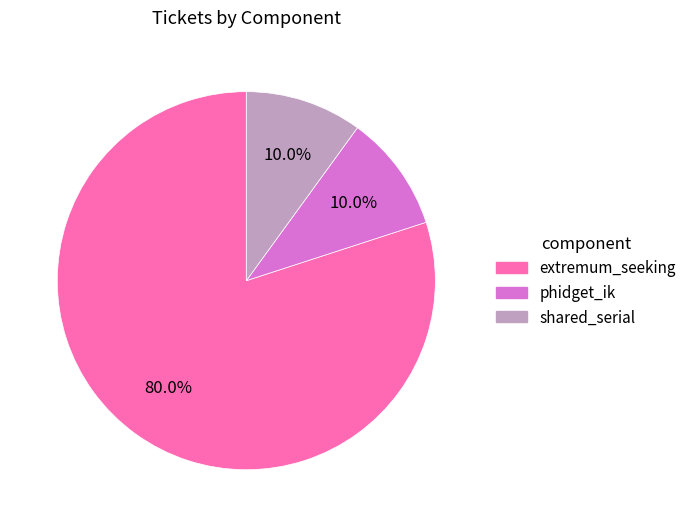

To the nearest percent, what portion does shared_serial represent?

10%